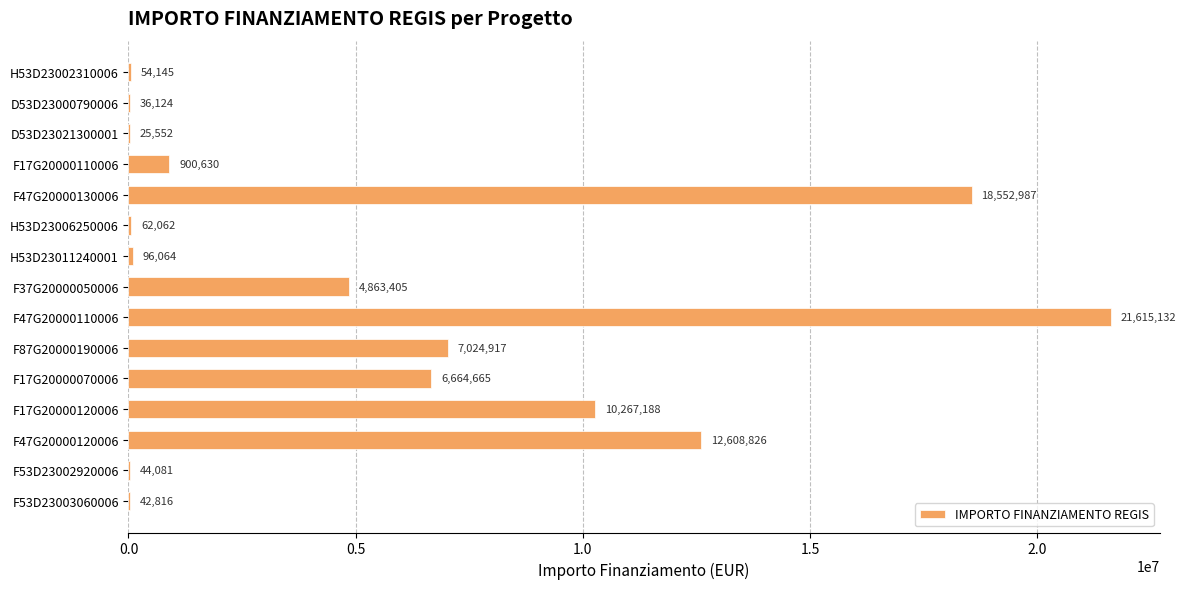

Read the value at F47G20000130006.

18552987.0